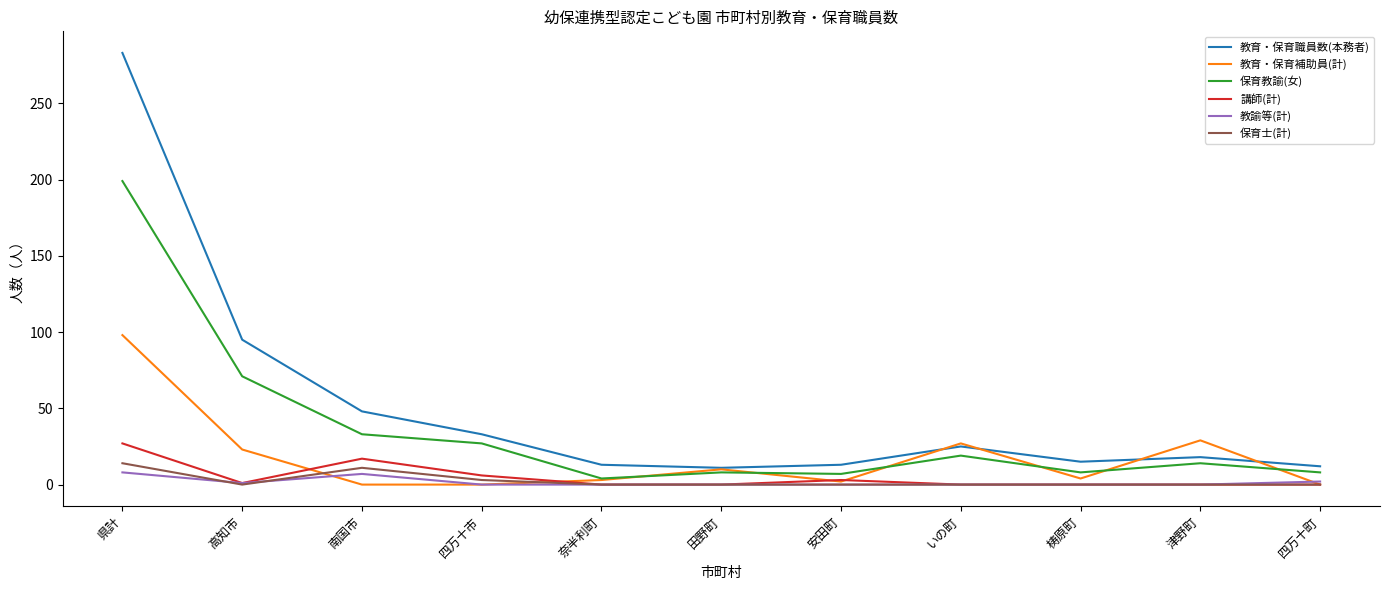

At which category does 保育士(計) reach its first local peak?

南国市